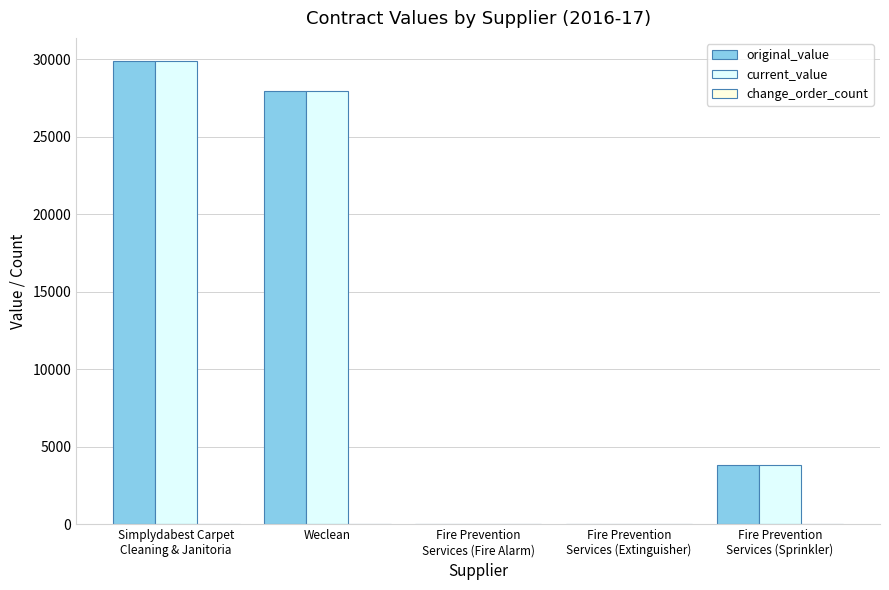

What is the total value across all series at Fire Prevention
Services (Sprinkler)?

7665.0